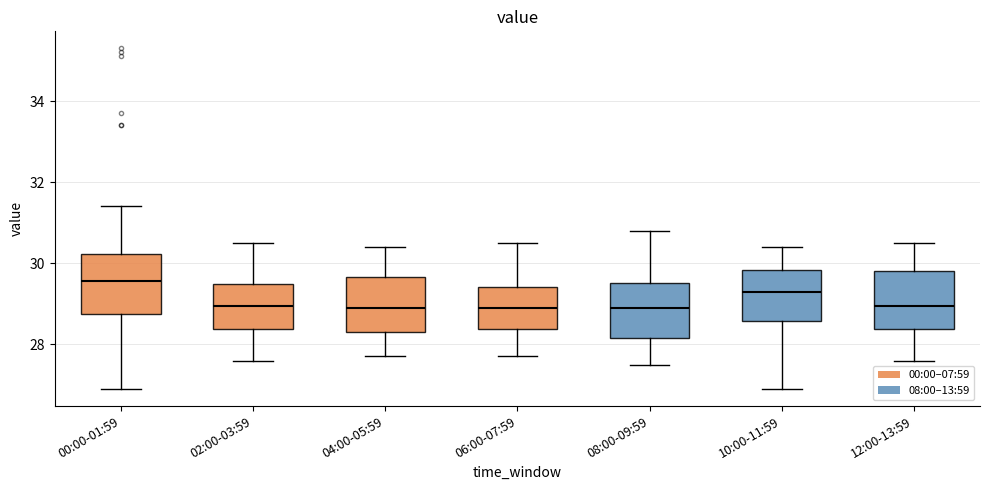

Reading left to right, read every box against the y-axis: the position of its median line, the range the box covers, and the ends of its whiskers. The values are not printed on the chart, so give them approximately, as read against the axis.

00:00-01:59: median 29.6, box 28.8 to 30.2, whiskers 27.0 to 31.4
02:00-03:59: median 29.0, box 28.4 to 29.6, whiskers 27.6 to 30.6
04:00-05:59: median 29.0, box 28.4 to 29.6, whiskers 27.8 to 30.4
06:00-07:59: median 29.0, box 28.4 to 29.4, whiskers 27.8 to 30.6
08:00-09:59: median 29.0, box 28.2 to 29.6, whiskers 27.6 to 30.8
10:00-11:59: median 29.4, box 28.6 to 29.8, whiskers 27.0 to 30.4
12:00-13:59: median 29.0, box 28.4 to 29.8, whiskers 27.6 to 30.6